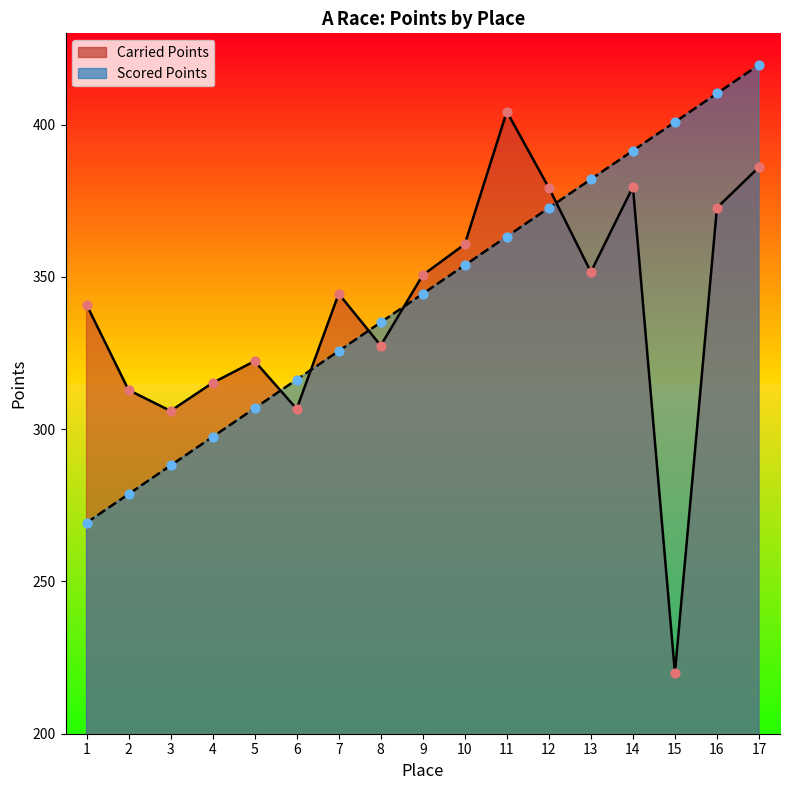

What is the total value across all series at 14?

771.0